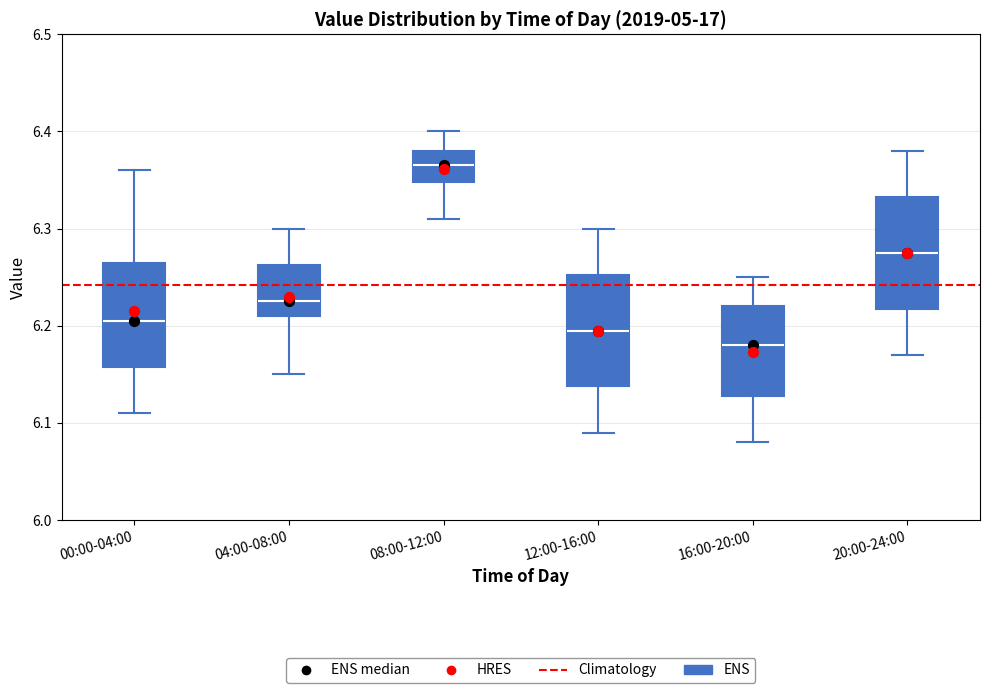

Which box has the highest median line?

08:00-12:00